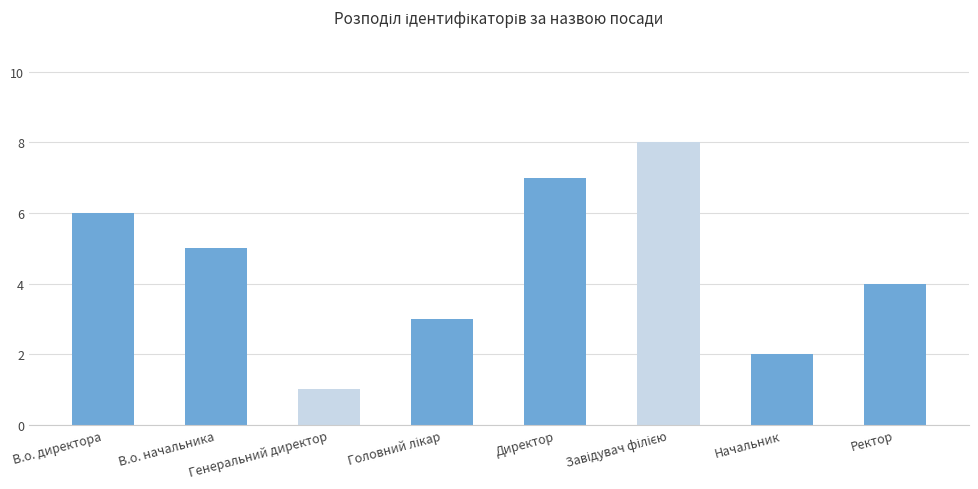

What is the ratio of the value at В.о. начальника to the value at Начальник?

2.5